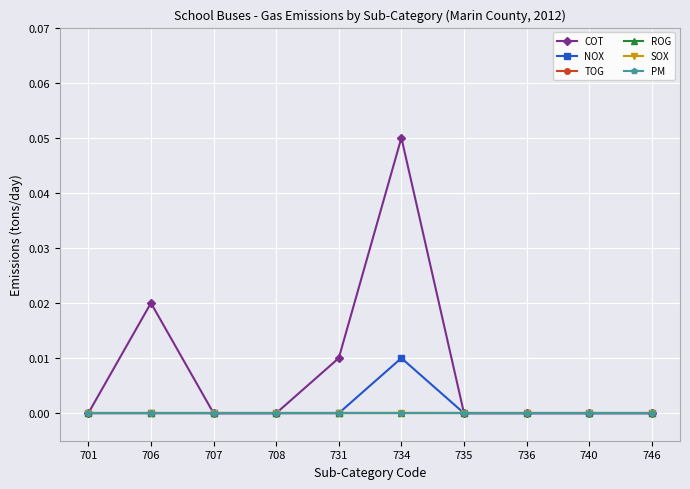

Is this an area chart (filled region under the line)?

No